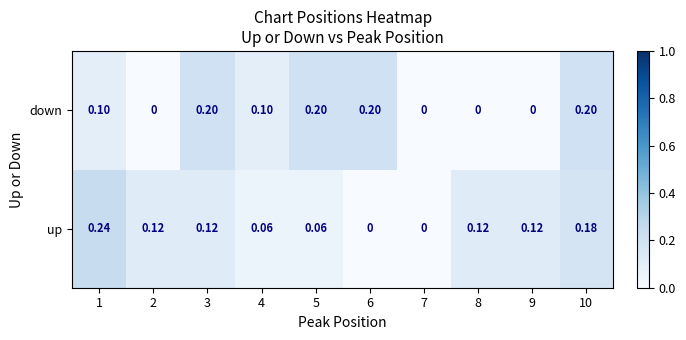

How many distinct data groups are displayed?

2